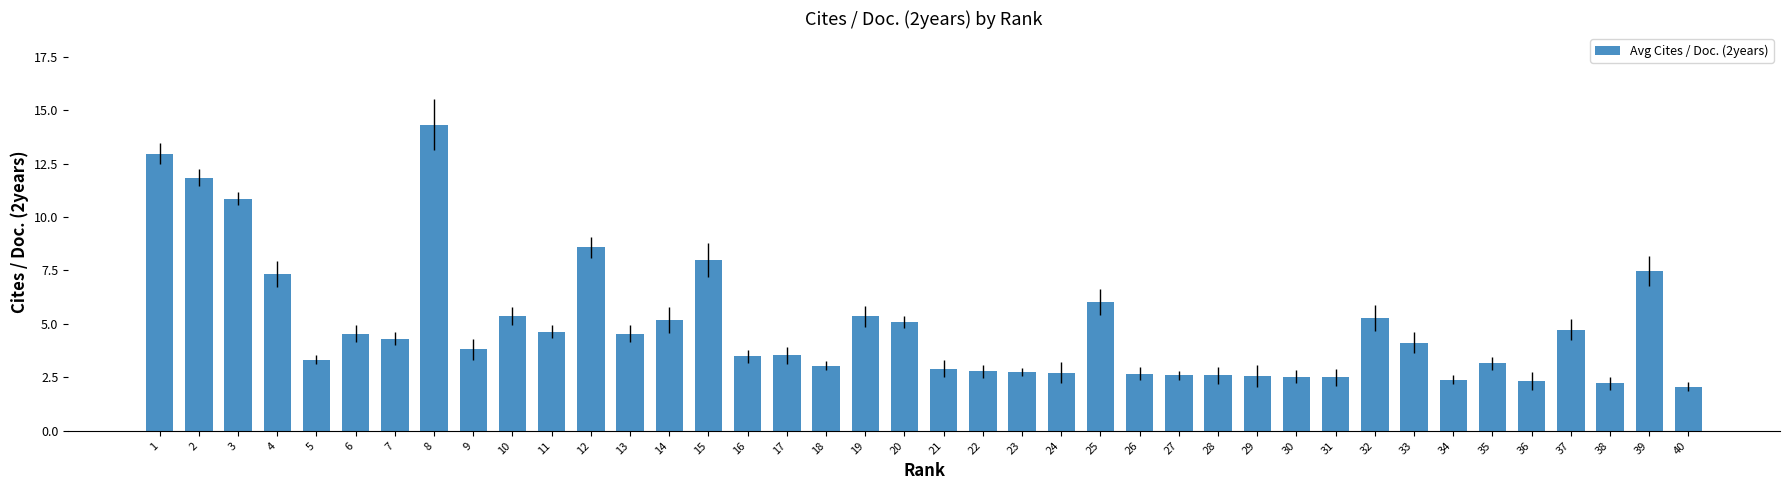

What is the ratio of the value at 14 to the value at 10?

1.0